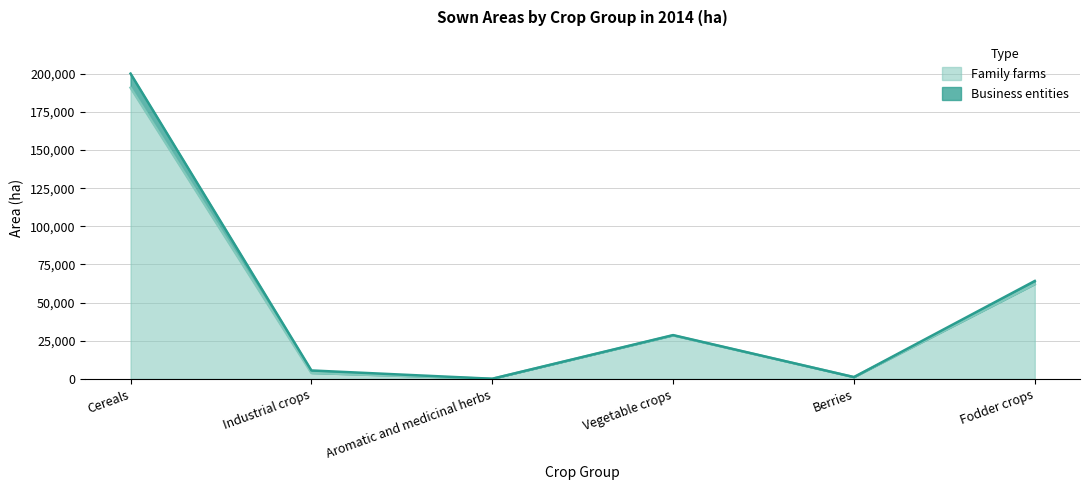

Rank the categories by value from highest to lowest.

Cereals, Fodder crops, Vegetable crops, Industrial crops, Berries, Aromatic and medicinal herbs